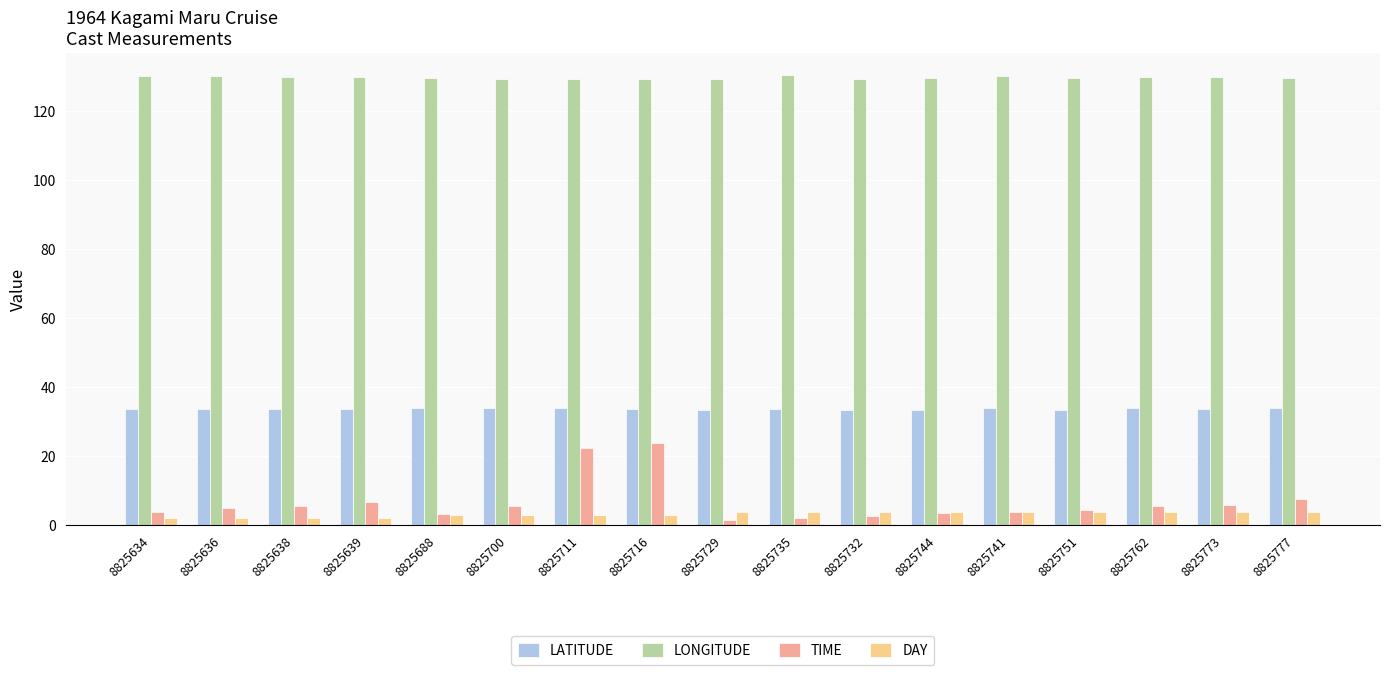

What is the greatest value displayed?

130.2